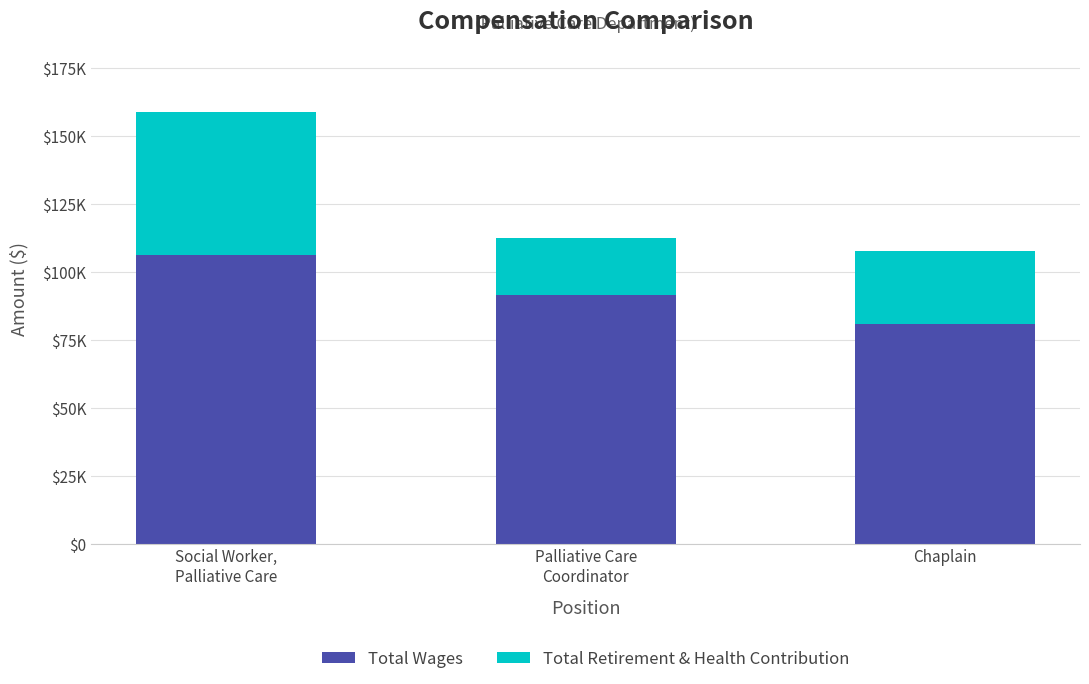

What is the value of the Total Wages bar at the 2nd from the left?

91313